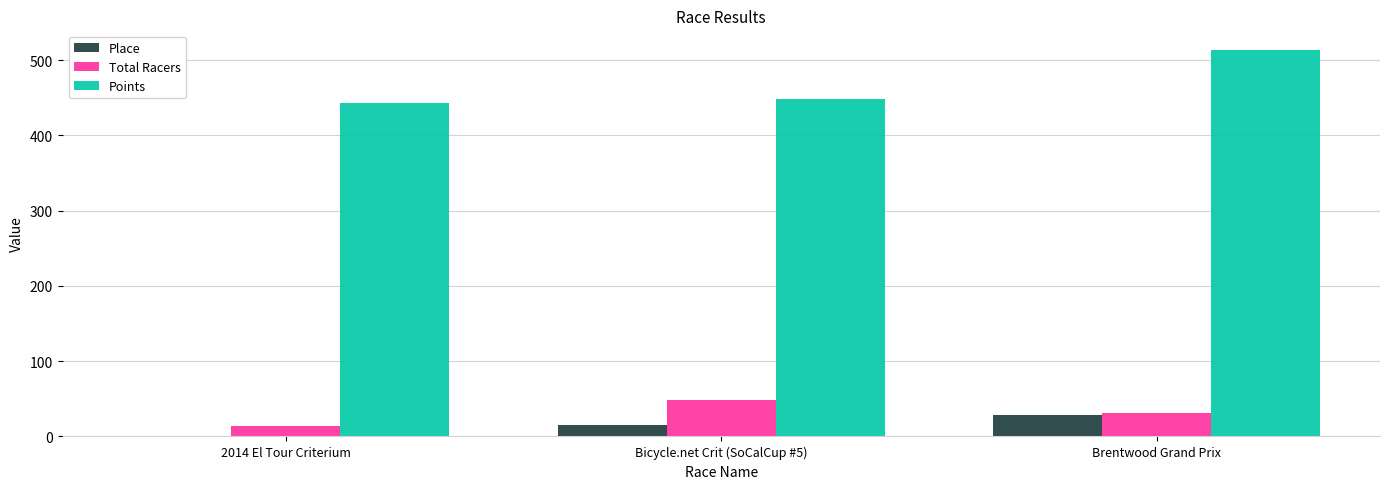

Is the value of Total Racers at 2014 El Tour Criterium greater than the value of Points at 2014 El Tour Criterium?

No